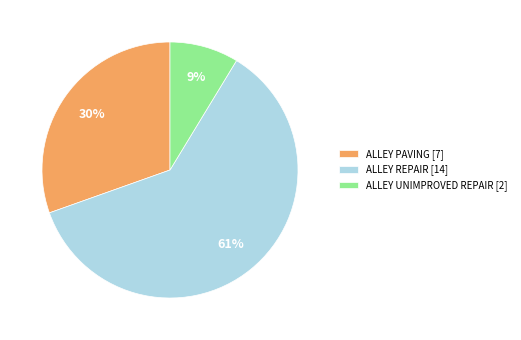

Does ALLEY REPAIR [14] represent more than half of the total?

Yes